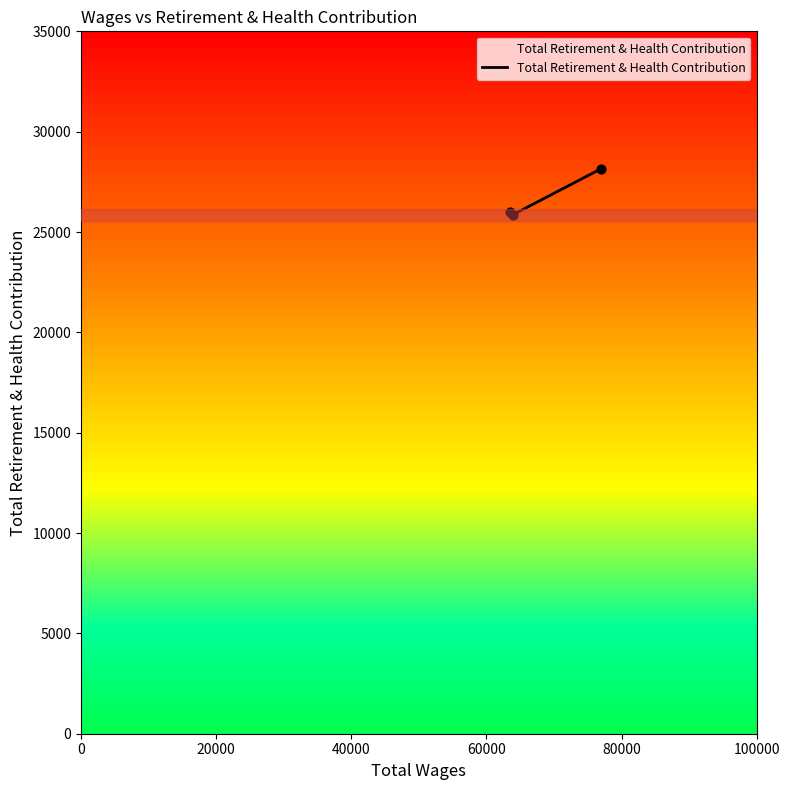

What is the sum of all values?

80004